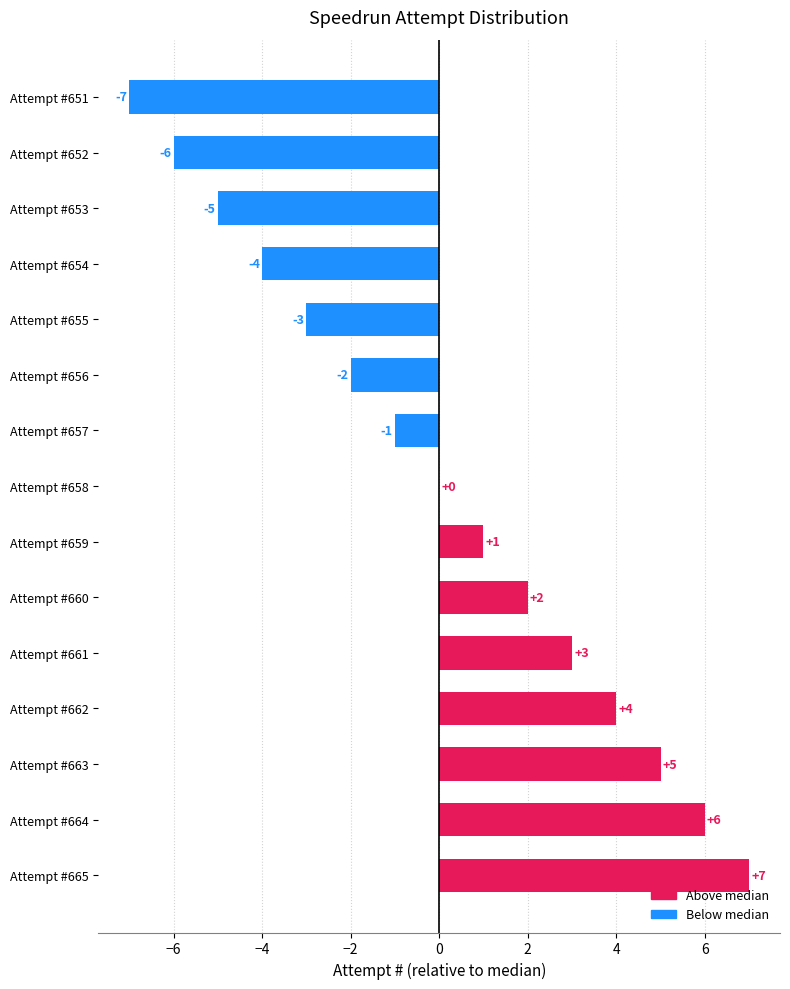

Between Attempt #665 and Attempt #658, which is larger?

Attempt #665